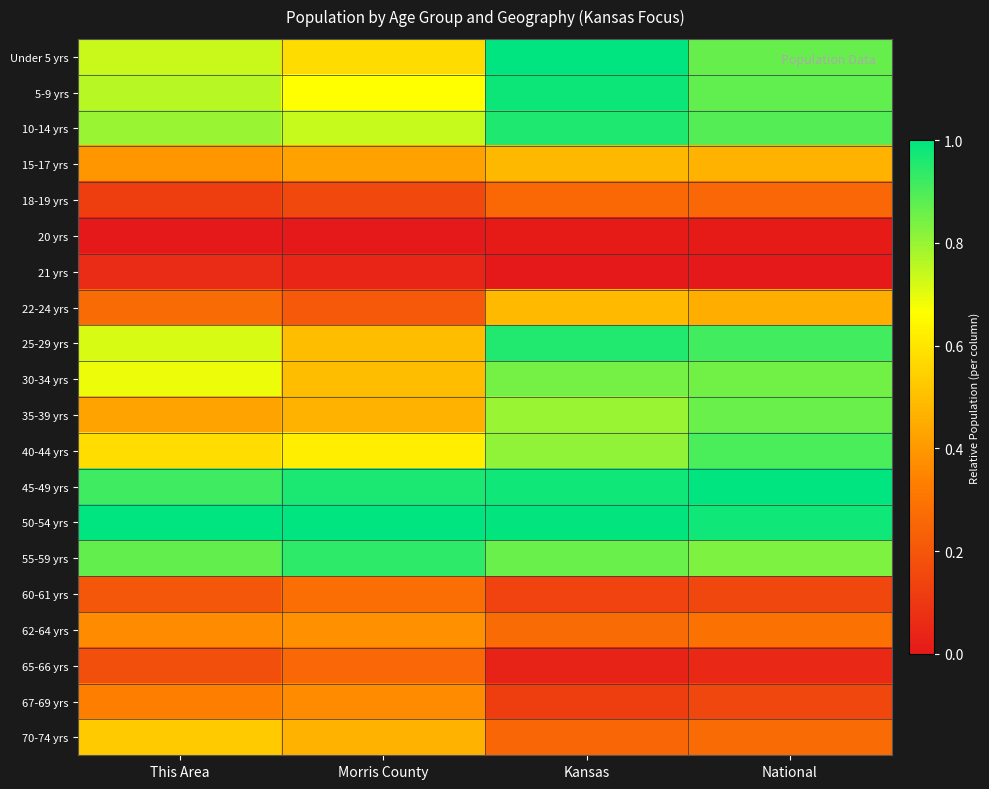

Which series has the largest total across all categories?

50-54 yrs